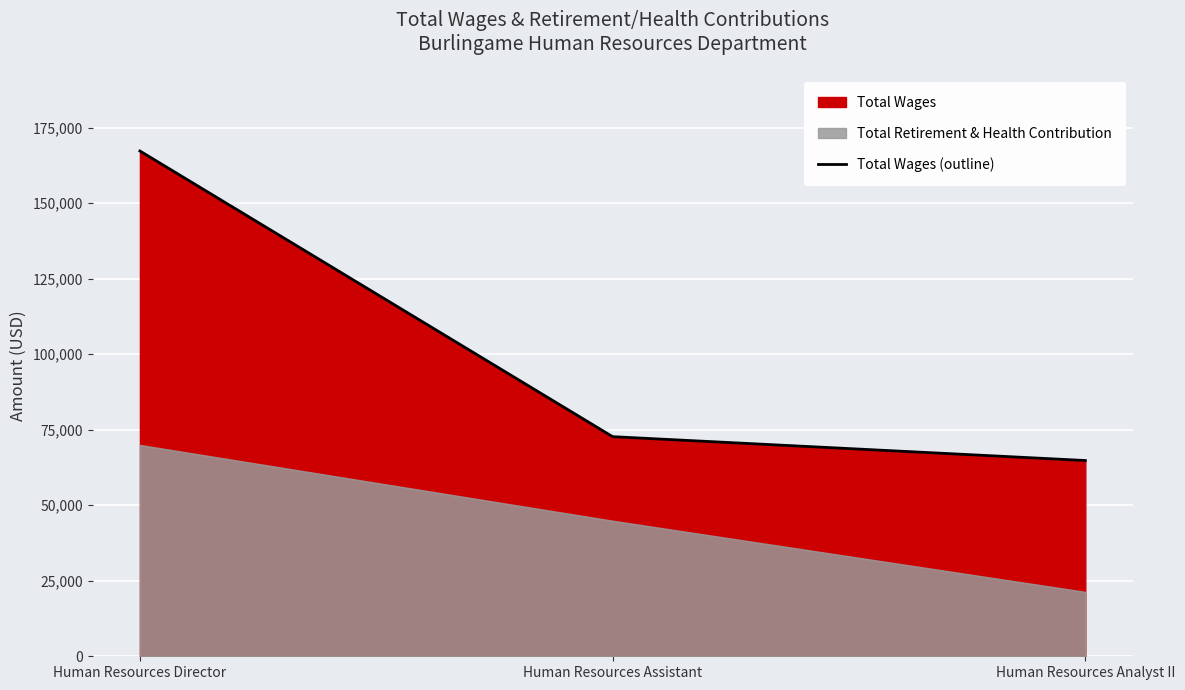

What is the sum of the values at Human Resources Assistant and Human Resources Analyst II?

137524